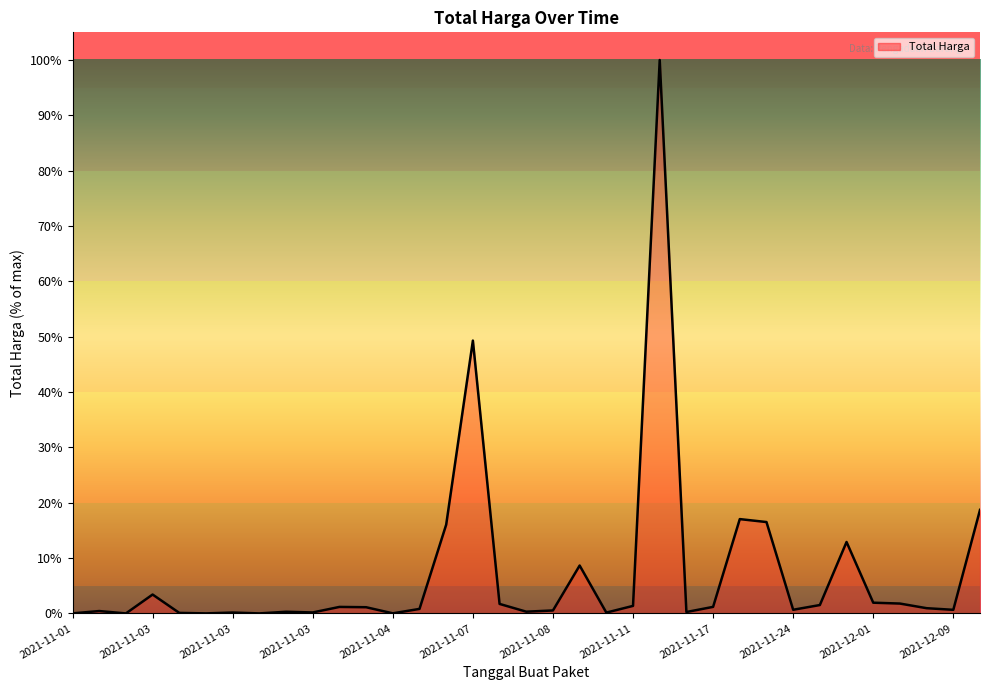

What is the maximum value shown in the chart?

100.0